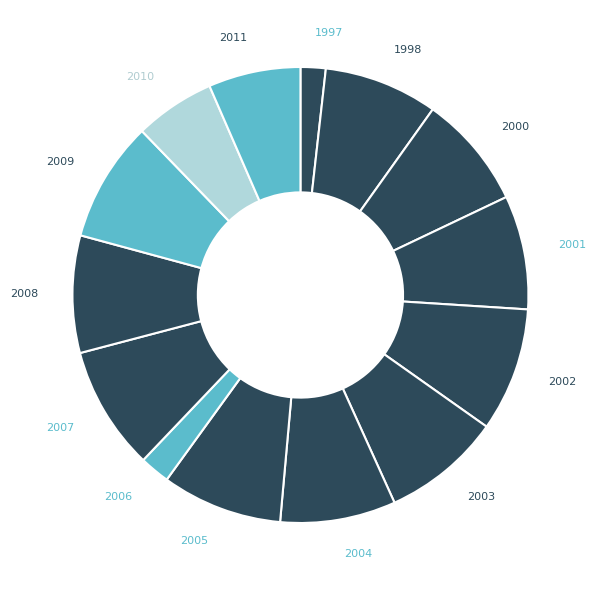

True or false: 2011 accounts for 7% of the total.

True